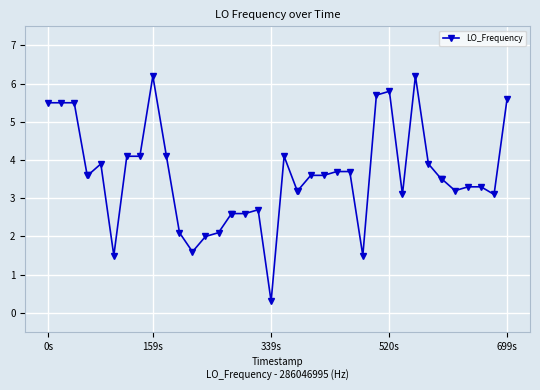

What is the difference between the maximum and second lowest values?

4.7